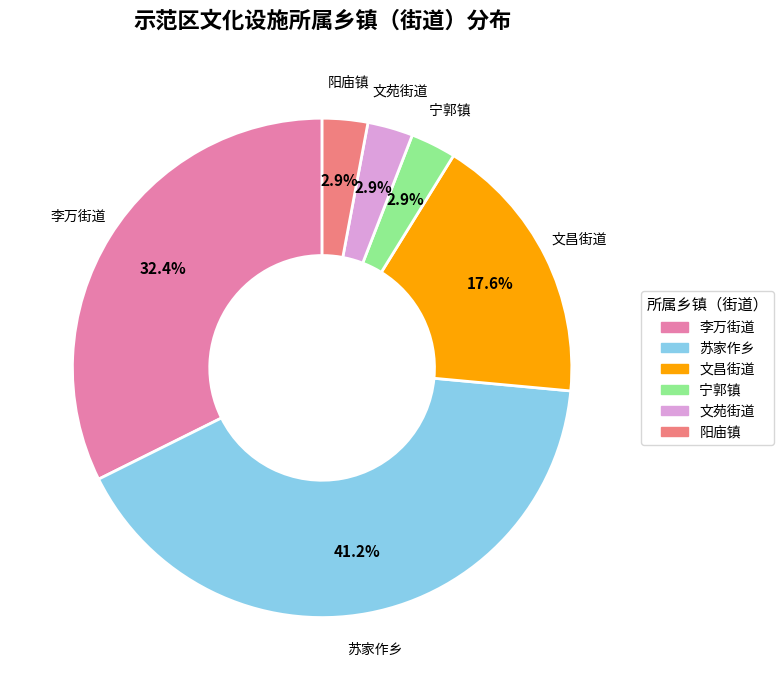

The 李万街道 slice represents 32% of the pie. True or false?

True